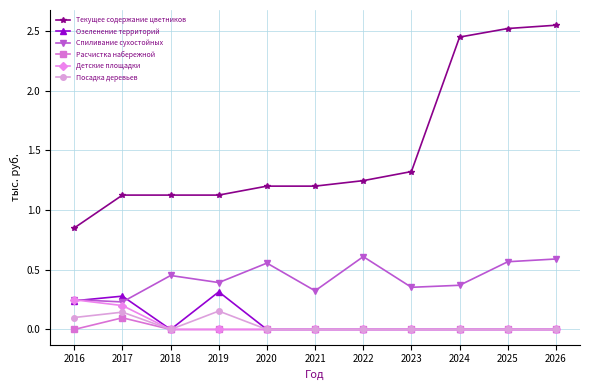

How many distinct data groups are displayed?

6